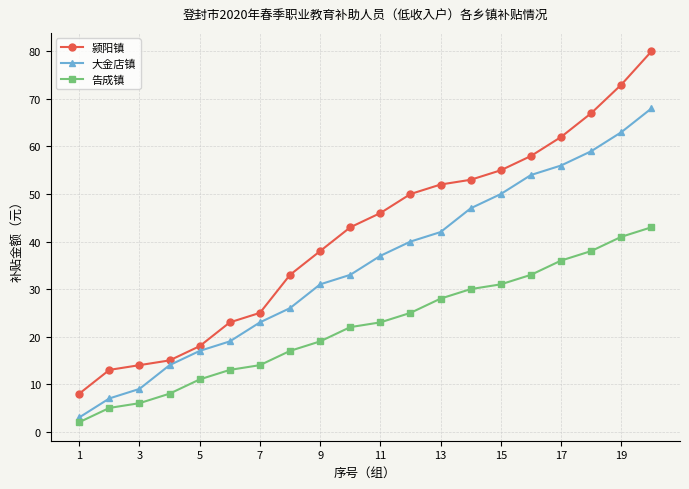

True or false: 大金店镇 and 颍阳镇 intersect in this chart.

False